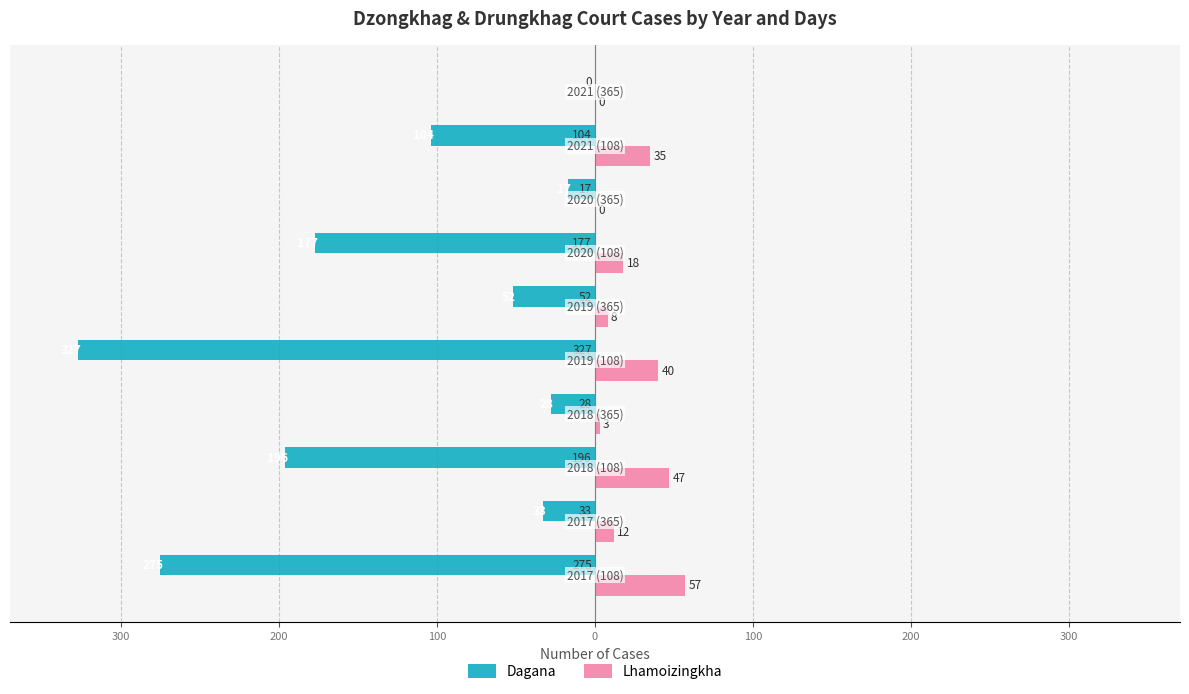

What are all the series names shown in the legend?

Dagana, Lhamoizingkha